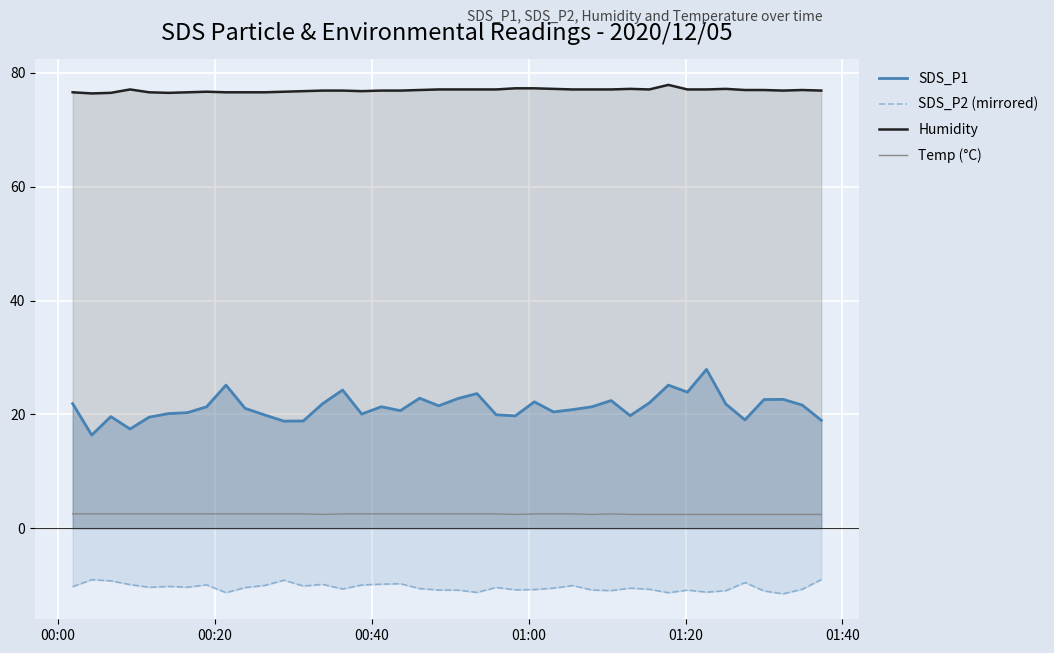

What is the value of the Humidity point at the 22nd from the left?

77.1